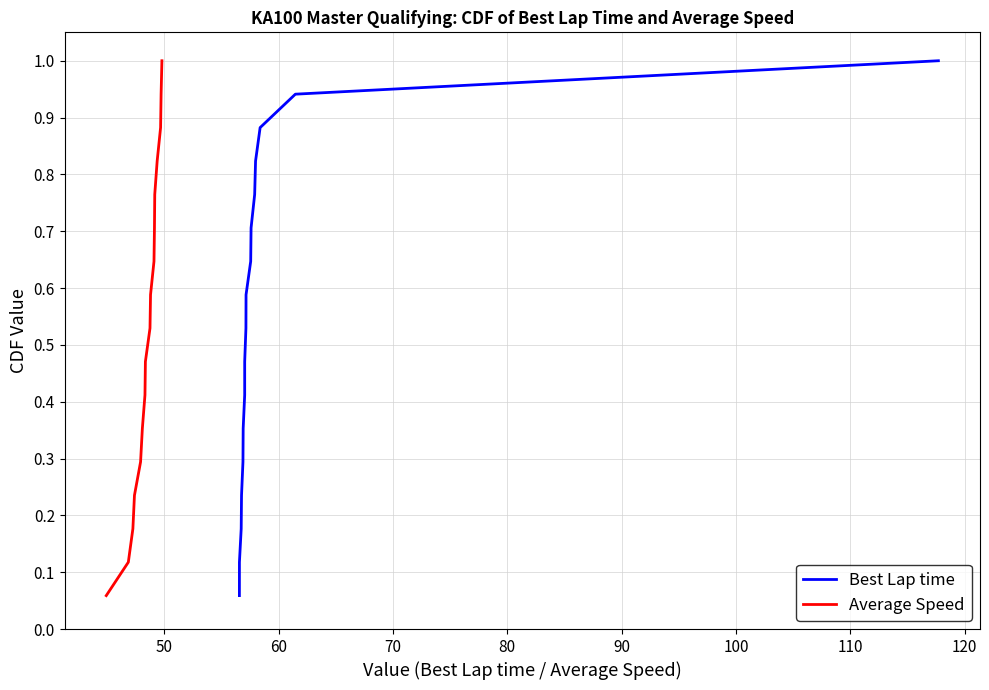

Reading left to right, what are all the values shown in this chart?

Best Lap time: 0.1	0.1	0.2	0.2	0.3	0.4	0.4	0.5	0.5	0.6	0.6	0.7	0.8	0.8	0.9	0.9	1.0
Average Speed: 0.1	0.1	0.2	0.2	0.3	0.4	0.4	0.5	0.5	0.6	0.6	0.7	0.8	0.8	0.9	0.9	1.0